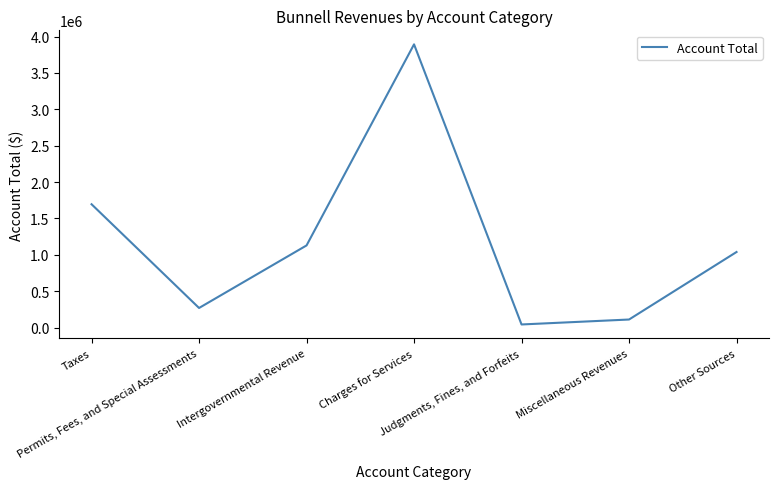

What is the minimum value shown in the chart?

42575